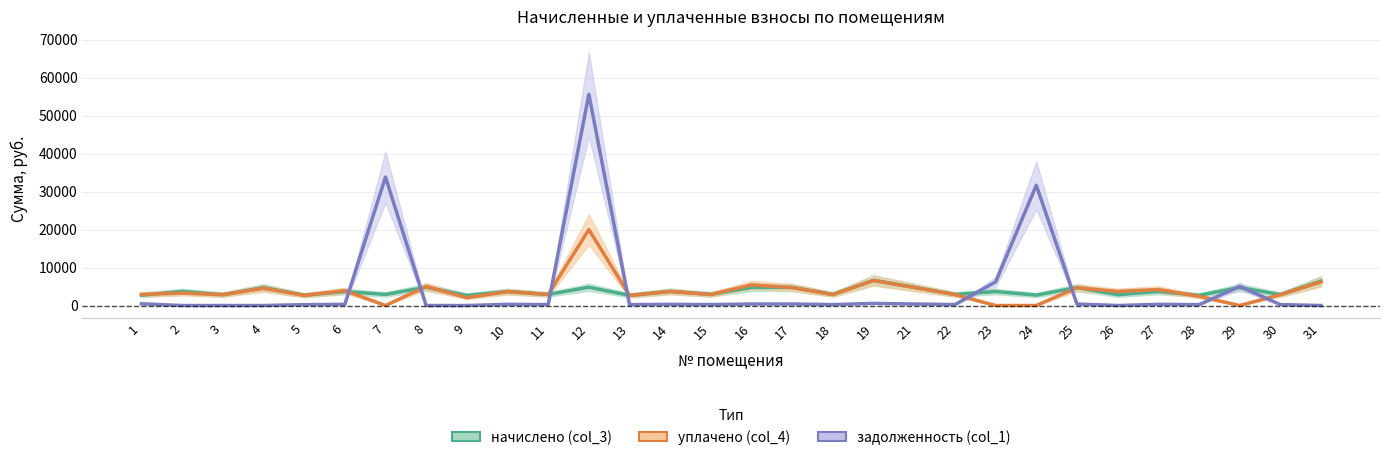

What is the value of the задолженность (col_1) point at the 5th from the left?

226.0